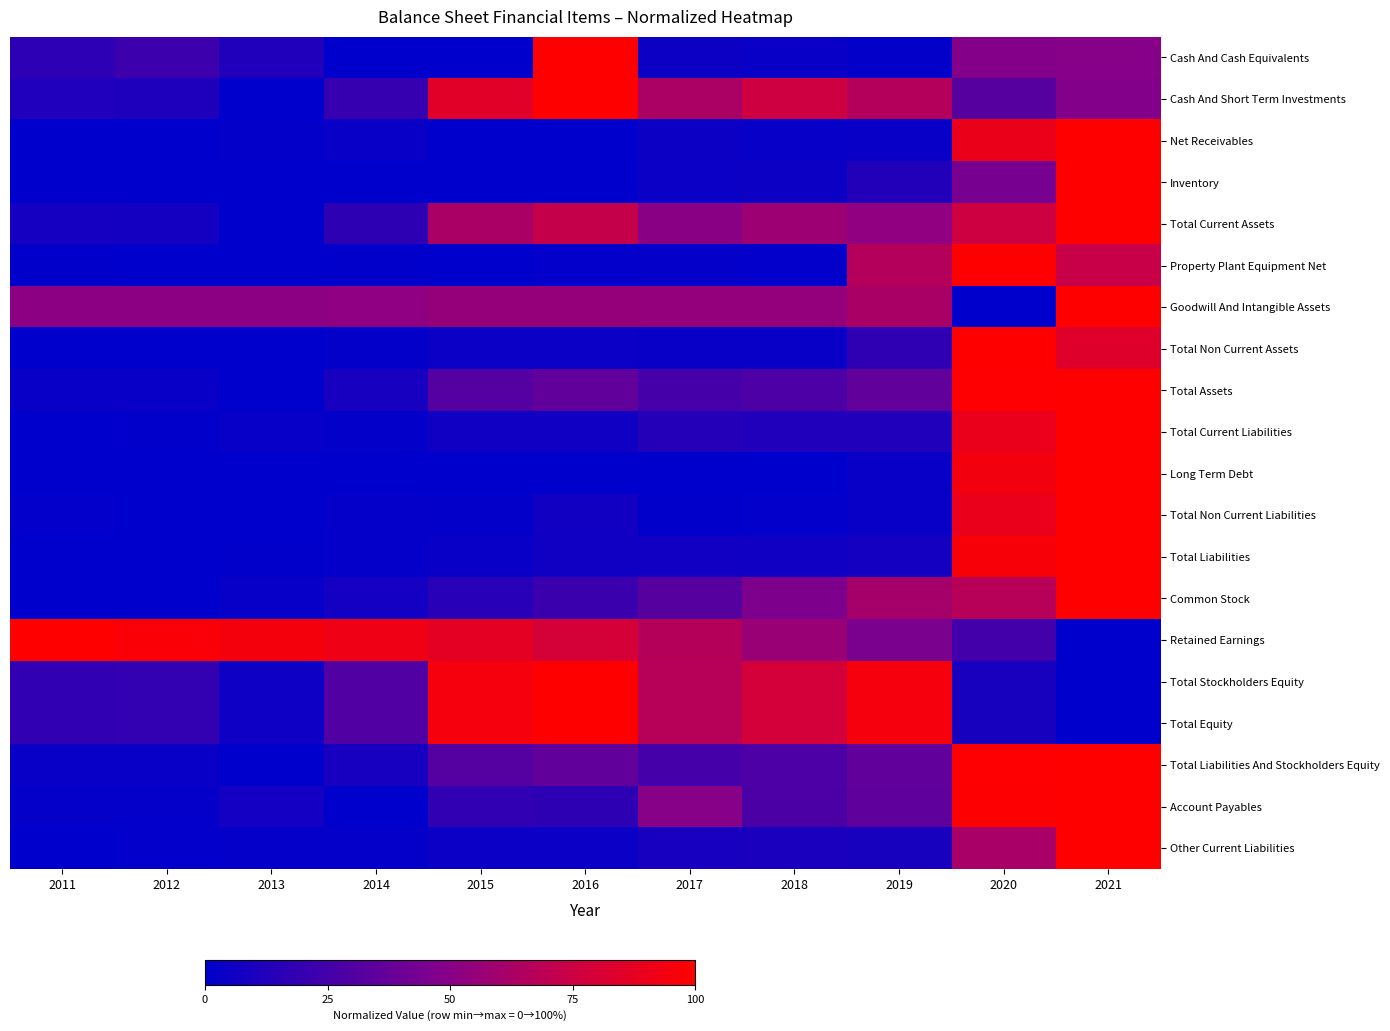

Reading right to left, transcribe all the data shown in this chart.

Cash And Cash Equivalents: 2021=0.5	2020=0.5	2019=0.0	2018=0.0	2017=0.1	2016=1.0	2015=0.0	2014=0.0	2013=0.1	2012=0.2	2011=0.2
Cash And Short Term Investments: 2021=0.5	2020=0.3	2019=0.7	2018=0.8	2017=0.6	2016=1.0	2015=0.9	2014=0.2	2013=0.0	2012=0.1	2011=0.1
Net Receivables: 2021=1.0	2020=0.9	2019=0.0	2018=0.0	2017=0.0	2016=0.0	2015=0.0	2014=0.0	2013=0.0	2012=0.0	2011=0.0
Inventory: 2021=1.0	2020=0.4	2019=0.1	2018=0.1	2017=0.0	2016=0.0	2015=0.0	2014=0.0	2013=0.0	2012=0.0	2011=0.0
Total Current Assets: 2021=1.0	2020=0.8	2019=0.5	2018=0.6	2017=0.5	2016=0.7	2015=0.6	2014=0.2	2013=0.0	2012=0.1	2011=0.1
Property Plant Equipment Net: 2021=0.7	2020=1.0	2019=0.7	2018=0.0	2017=0.0	2016=0.0	2015=0.0	2014=0.0	2013=0.0	2012=0.0	2011=0.0
Goodwill And Intangible Assets: 2021=1.0	2020=0.0	2019=0.6	2018=0.5	2017=0.5	2016=0.5	2015=0.5	2014=0.5	2013=0.5	2012=0.5	2011=0.5
Total Non Current Assets: 2021=0.8	2020=1.0	2019=0.2	2018=0.0	2017=0.0	2016=0.0	2015=0.0	2014=0.0	2013=0.0	2012=0.0	2011=0.0
Total Assets: 2021=1.0	2020=1.0	2019=0.4	2018=0.3	2017=0.3	2016=0.4	2015=0.3	2014=0.1	2013=0.0	2012=0.0	2011=0.0
Total Current Liabilities: 2021=1.0	2020=0.9	2019=0.1	2018=0.1	2017=0.1	2016=0.1	2015=0.1	2014=0.0	2013=0.0	2012=0.0	2011=0.0
Long Term Debt: 2021=1.0	2020=0.9	2019=0.0	2018=0.0	2017=0.0	2016=0.0	2015=0.0	2014=0.0	2013=0.0	2012=0.0	2011=0.0
Total Non Current Liabilities: 2021=1.0	2020=0.9	2019=0.0	2018=0.0	2017=0.0	2016=0.1	2015=0.0	2014=0.0	2013=0.0	2012=0.0	2011=0.0
Total Liabilities: 2021=1.0	2020=1.0	2019=0.1	2018=0.1	2017=0.1	2016=0.1	2015=0.0	2014=0.0	2013=0.0	2012=0.0	2011=0.0
Common Stock: 2021=1.0	2020=0.7	2019=0.6	2018=0.5	2017=0.3	2016=0.2	2015=0.1	2014=0.1	2013=0.0	2012=0.0	2011=0.0
Retained Earnings: 2021=0.0	2020=0.2	2019=0.5	2018=0.6	2017=0.7	2016=0.8	2015=0.9	2014=0.9	2013=0.9	2012=1.0	2011=1.0
Total Stockholders Equity: 2021=0.0	2020=0.1	2019=0.9	2018=0.8	2017=0.7	2016=1.0	2015=1.0	2014=0.3	2013=0.1	2012=0.2	2011=0.2
Total Equity: 2021=0.0	2020=0.1	2019=0.9	2018=0.8	2017=0.7	2016=1.0	2015=1.0	2014=0.3	2013=0.1	2012=0.2	2011=0.2
Total Liabilities And Stockholders Equity: 2021=1.0	2020=1.0	2019=0.4	2018=0.3	2017=0.3	2016=0.4	2015=0.3	2014=0.1	2013=0.0	2012=0.0	2011=0.0
Account Payables: 2021=1.0	2020=1.0	2019=0.4	2018=0.3	2017=0.5	2016=0.2	2015=0.2	2014=0.0	2013=0.1	2012=0.0	2011=0.0
Other Current Liabilities: 2021=1.0	2020=0.6	2019=0.1	2018=0.1	2017=0.1	2016=0.0	2015=0.0	2014=0.0	2013=0.0	2012=0.0	2011=0.0